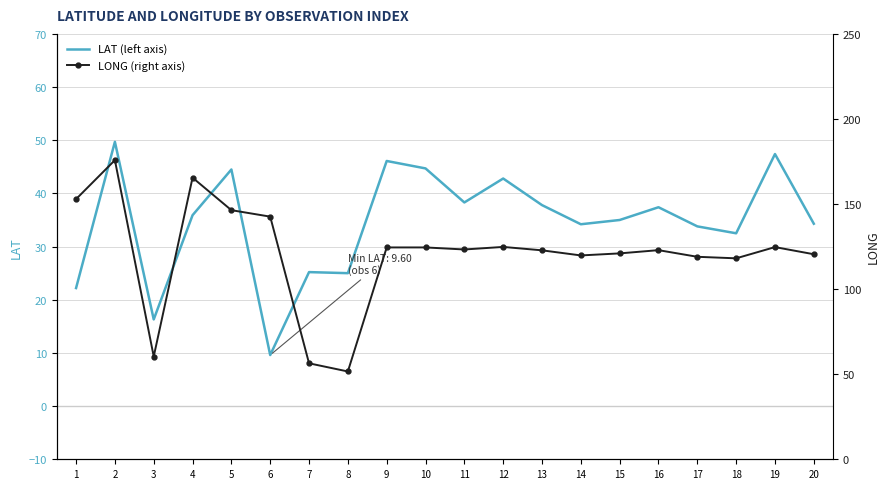

Reading left to right, what are all the values shown in this chart?

LAT (left axis): 1=22.2	2=49.7	3=16.3	4=35.9	5=44.5	6=9.6	7=25.2	8=25.0	9=46.1	10=44.7	11=38.3	12=42.8	13=37.8	14=34.2	15=35.0	16=37.4	17=33.8	18=32.5	19=47.4	20=34.3
LONG (right axis): 1=152.9	2=175.8	3=60.4	4=165.5	5=146.4	6=142.6	7=56.4	8=51.6	9=124.5	10=124.5	11=123.3	12=124.8	13=122.8	14=119.8	15=121.0	16=122.9	17=119.0	18=118.1	19=124.7	20=120.5